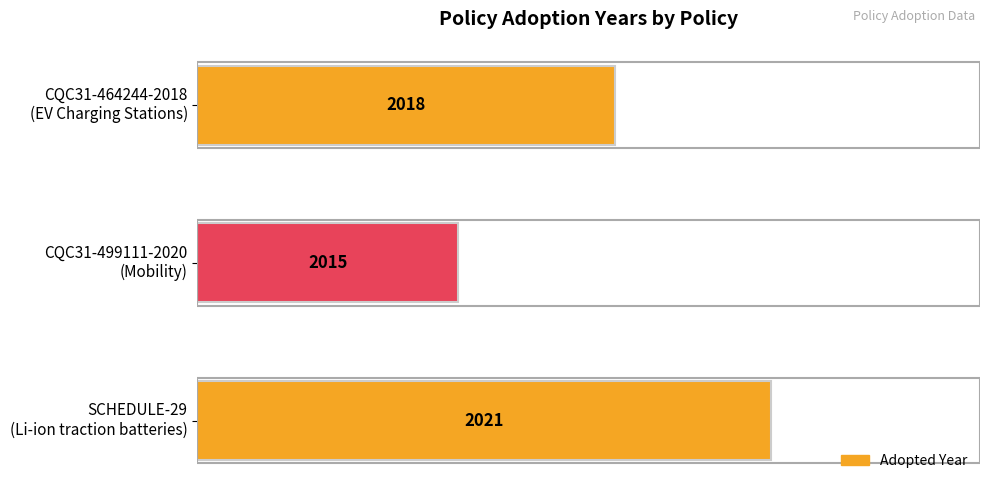

How many bars are there in total?

3